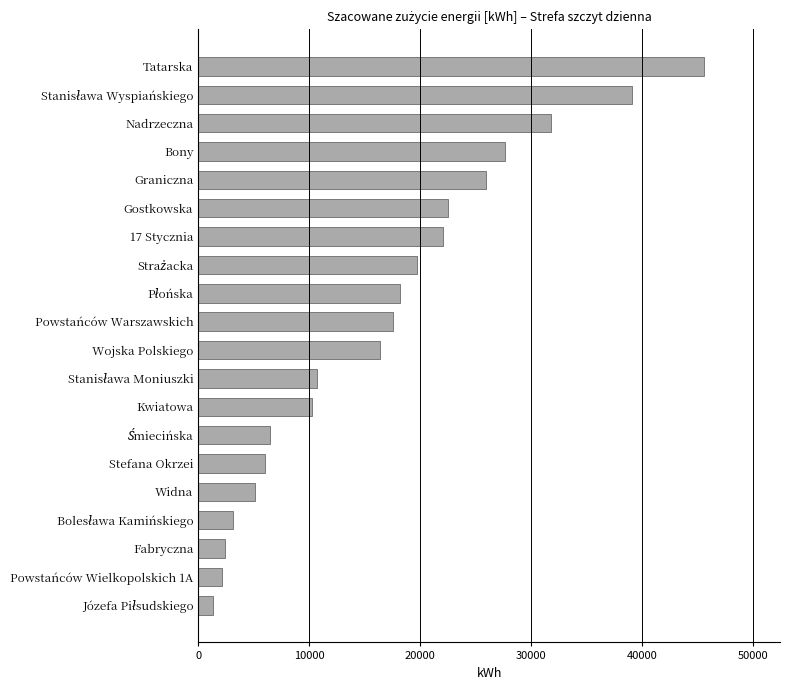

How many values are below 17610?

10